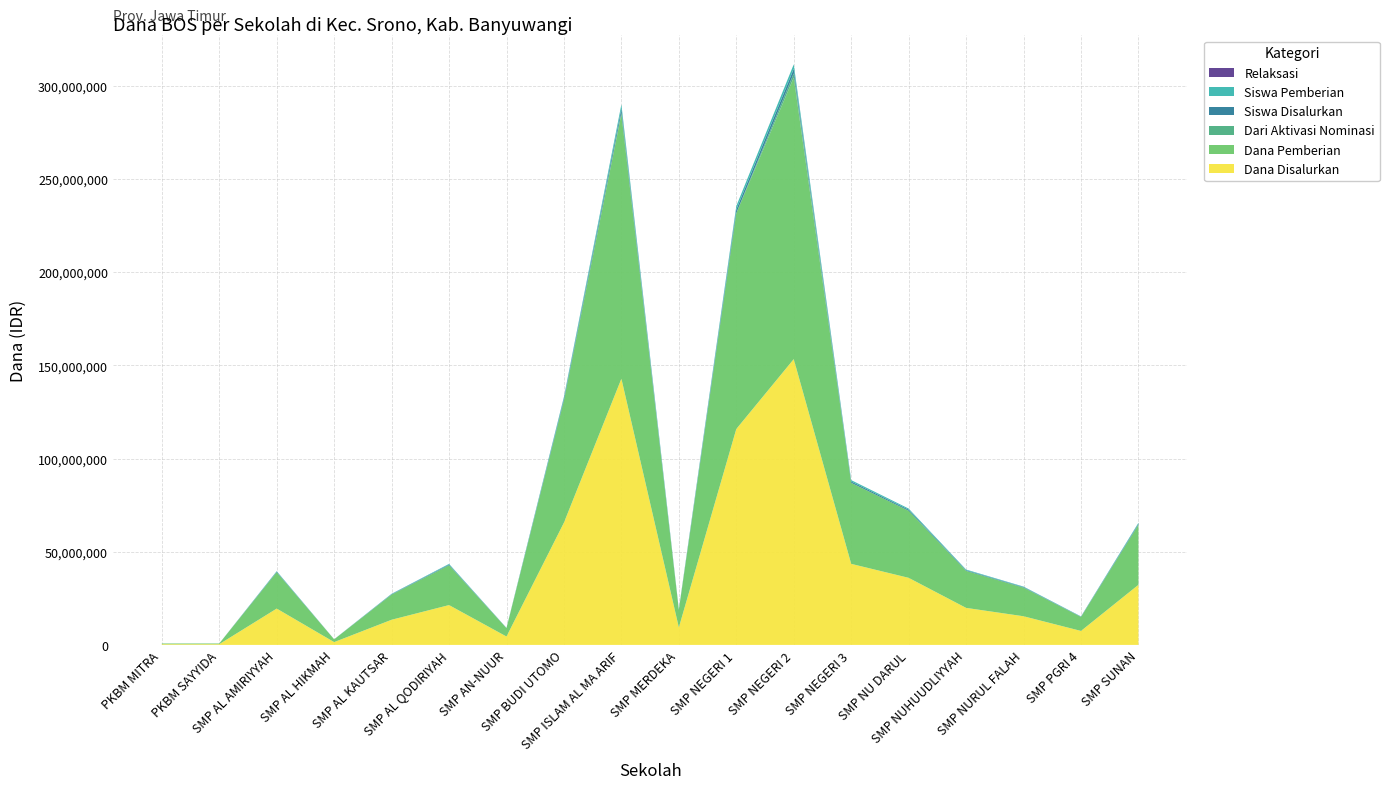

Reading left to right, transcribe all the data shown in this chart.

Dana Disalurkan: 375000	375000	19500000	1500000	13500000	21375000	4500000	65625000	142875000	9375000	115875000	153375000	43500000	36000000	19875000	15375000	7500000	32250000
Dana Pemberian: 375000	375000	19500000	1500000	13500000	21375000	4500000	65625000	142125000	9375000	115875000	151125000	43500000	36000000	19875000	15375000	7500000	32250000
Siswa Disalurkan: 1	1	29	2	22	37	7	96	217	20	190	243	72	59	35	28	15	52
Siswa Pemberian: 1	1	29	2	22	37	7	96	216	20	190	240	72	59	35	28	15	52
Dari Aktivasi Nominasi: 0	0	0	0	0	0	0	0	1	0	0	3	0	0	0	0	0	0
Relaksasi: 0	0	0	0	0	0	0	0	0	0	0	0	0	0	0	0	0	0